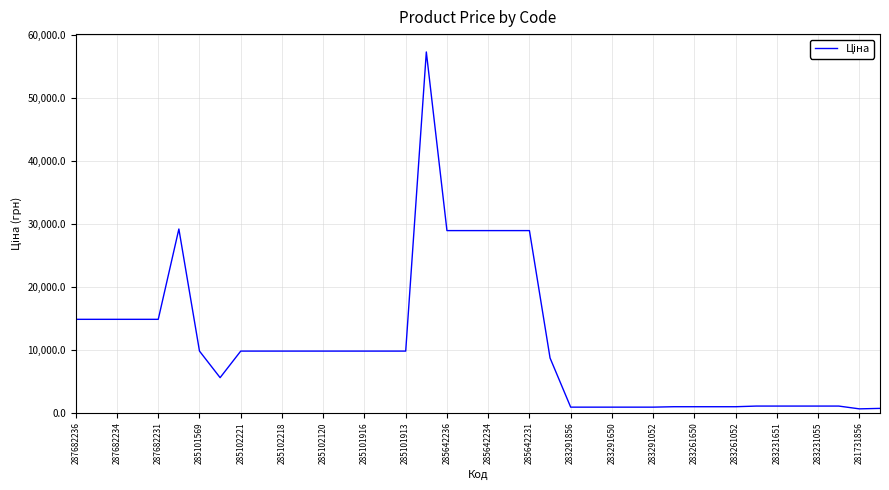

What is the greatest value displayed?

57258.0